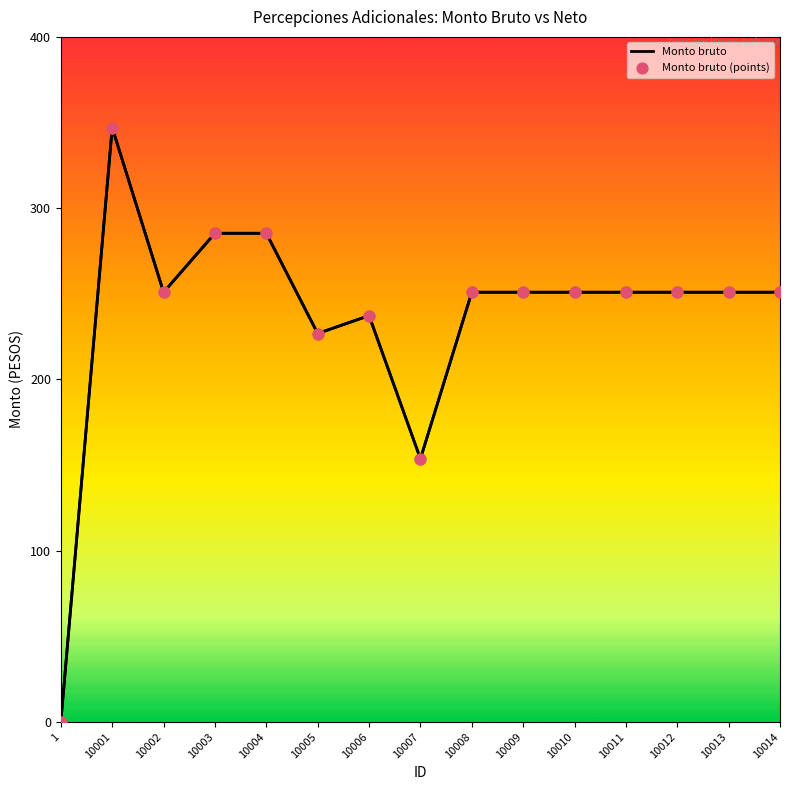

At which category is the sum across all series the highest?

10001